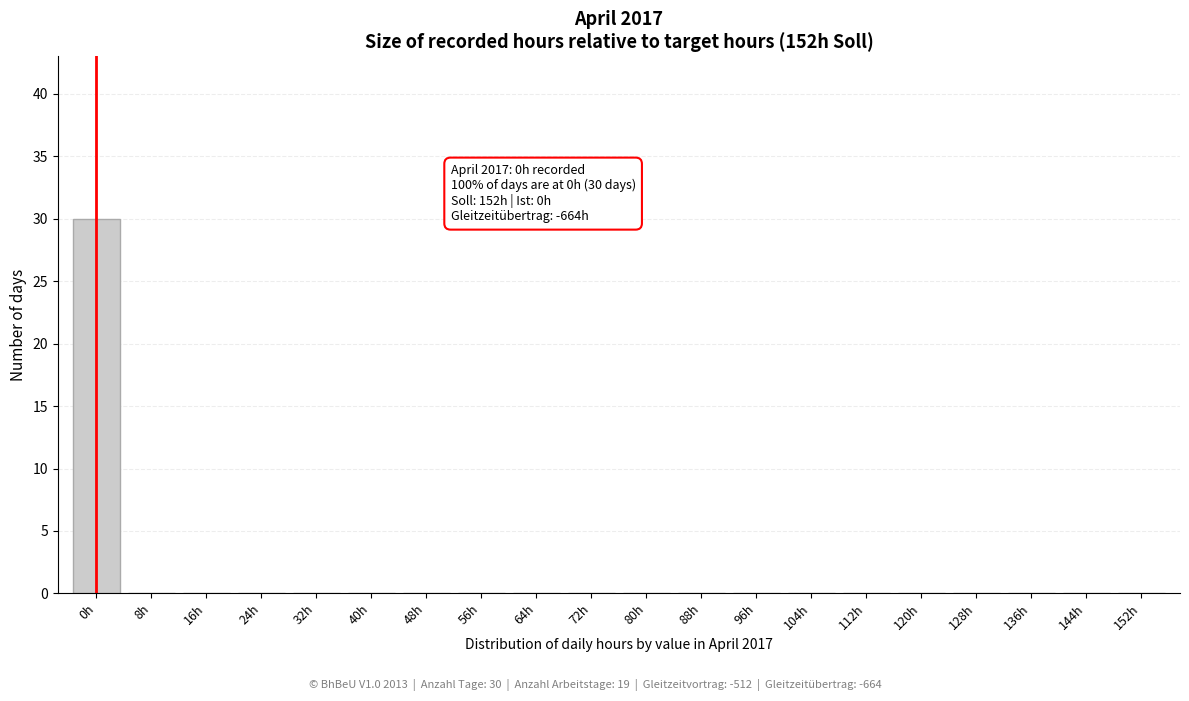

Reading left to right, extract all data points from this chart.

0h=30	8h=0	16h=0	24h=0	32h=0	40h=0	48h=0	56h=0	64h=0	72h=0	80h=0	88h=0	96h=0	104h=0	112h=0	120h=0	128h=0	136h=0	144h=0	152h=0